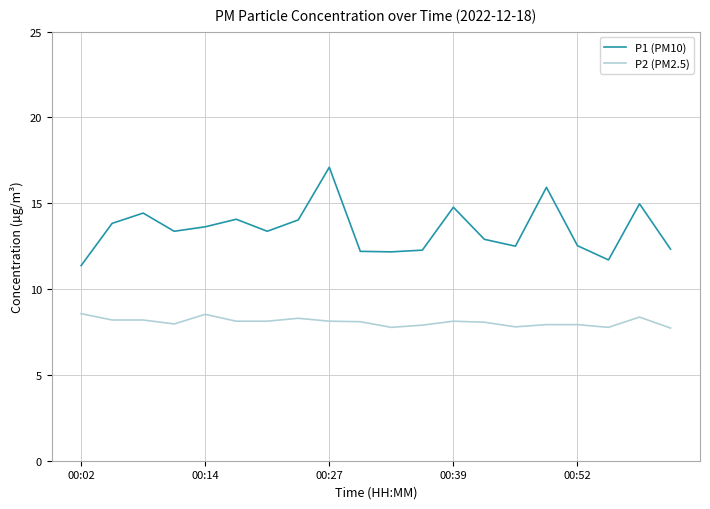

True or false: P1 (PM10) and P2 (PM2.5) cross at least once.

False